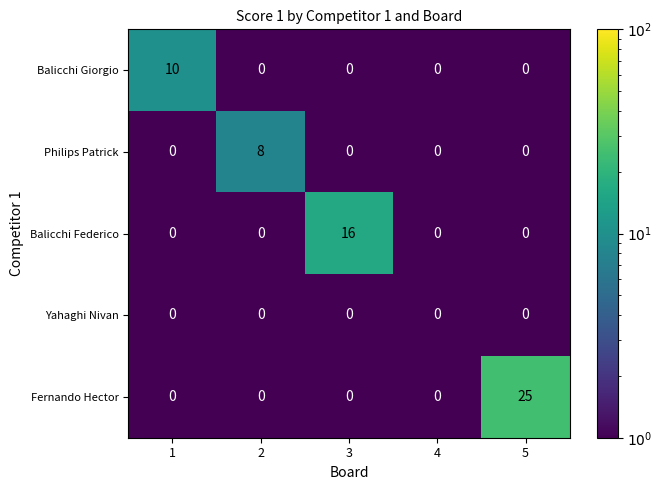

True or false: Balicchi Federico has a value of 7 at 3.

False